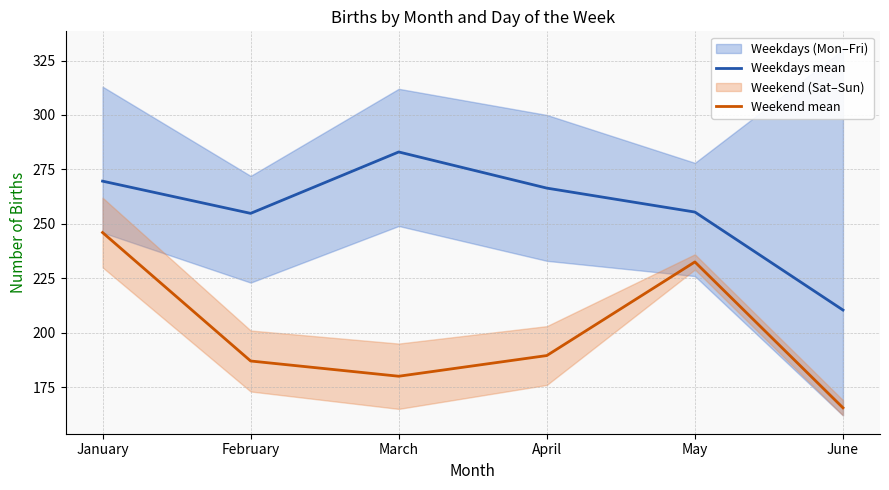

What is the maximum value for Weekend mean?

246.0